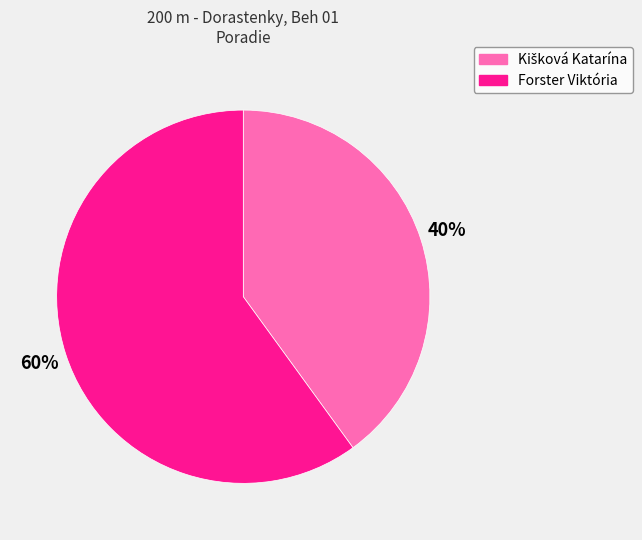

To the nearest percent, what is the difference between the largest and smallest slice percentages?

20%